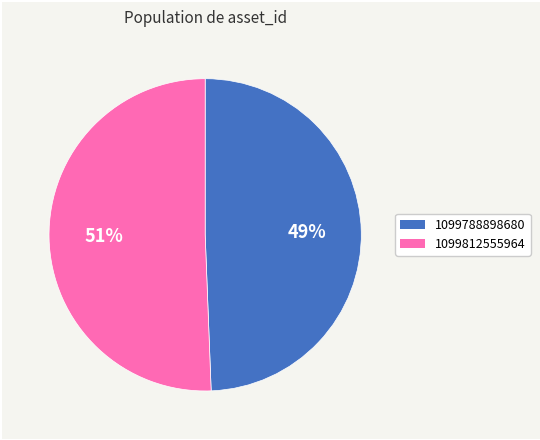

How many segments does this pie chart have?

2